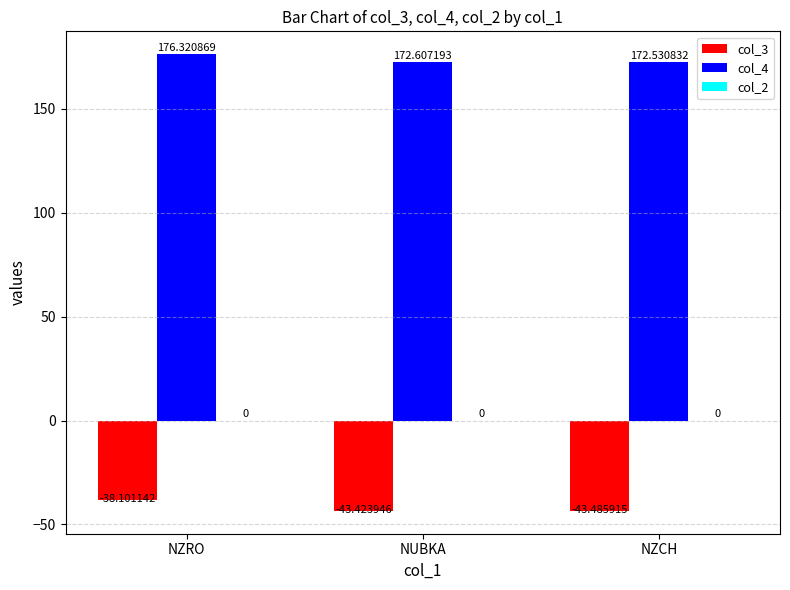

How many bars are there in each group?

2